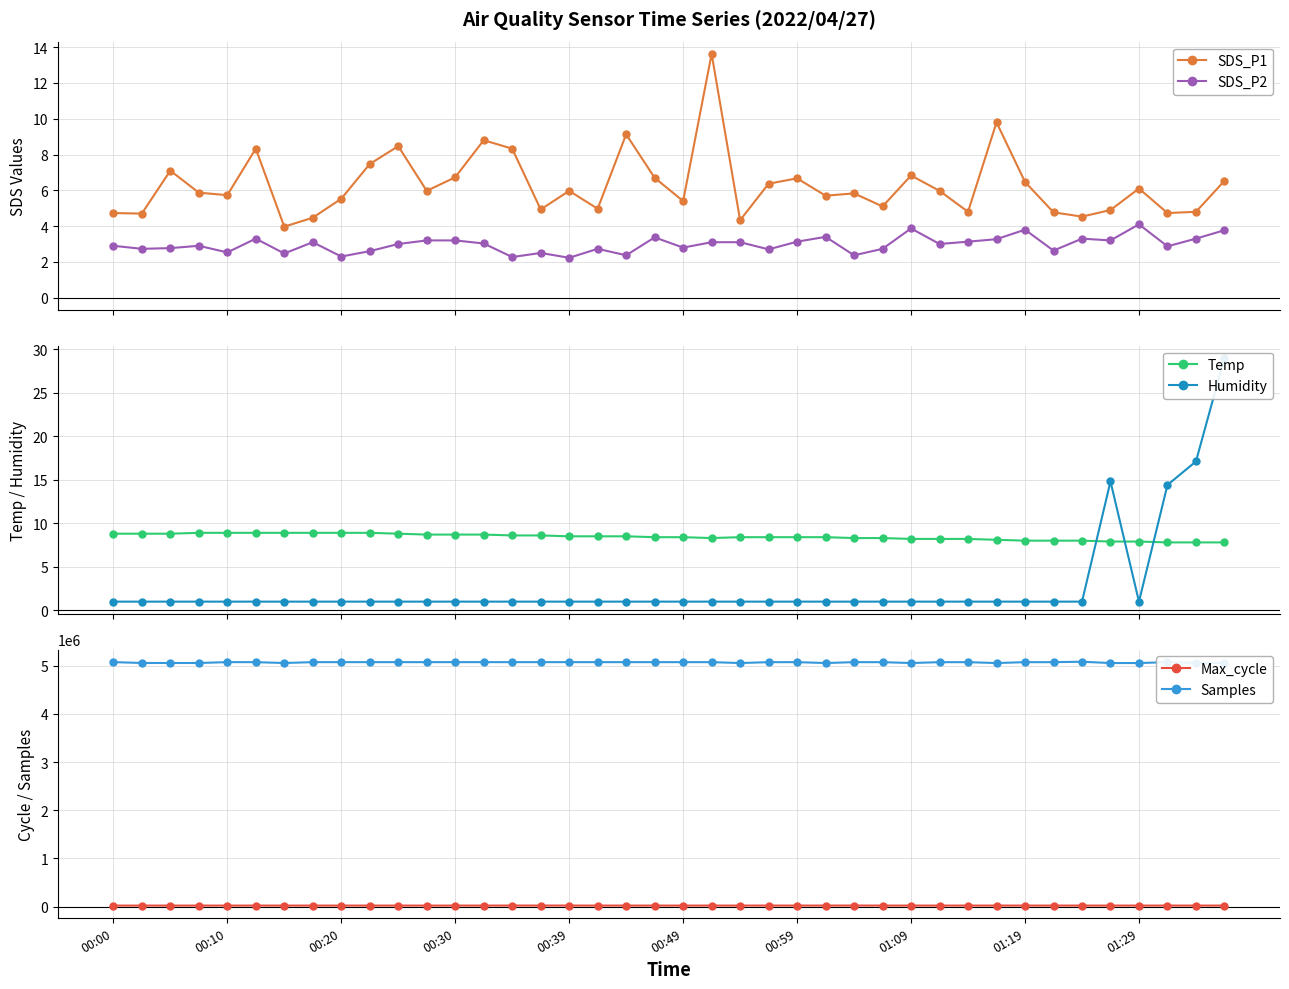

Is the value of Samples at 19 greater than the value of Max_cycle at 38?

Yes